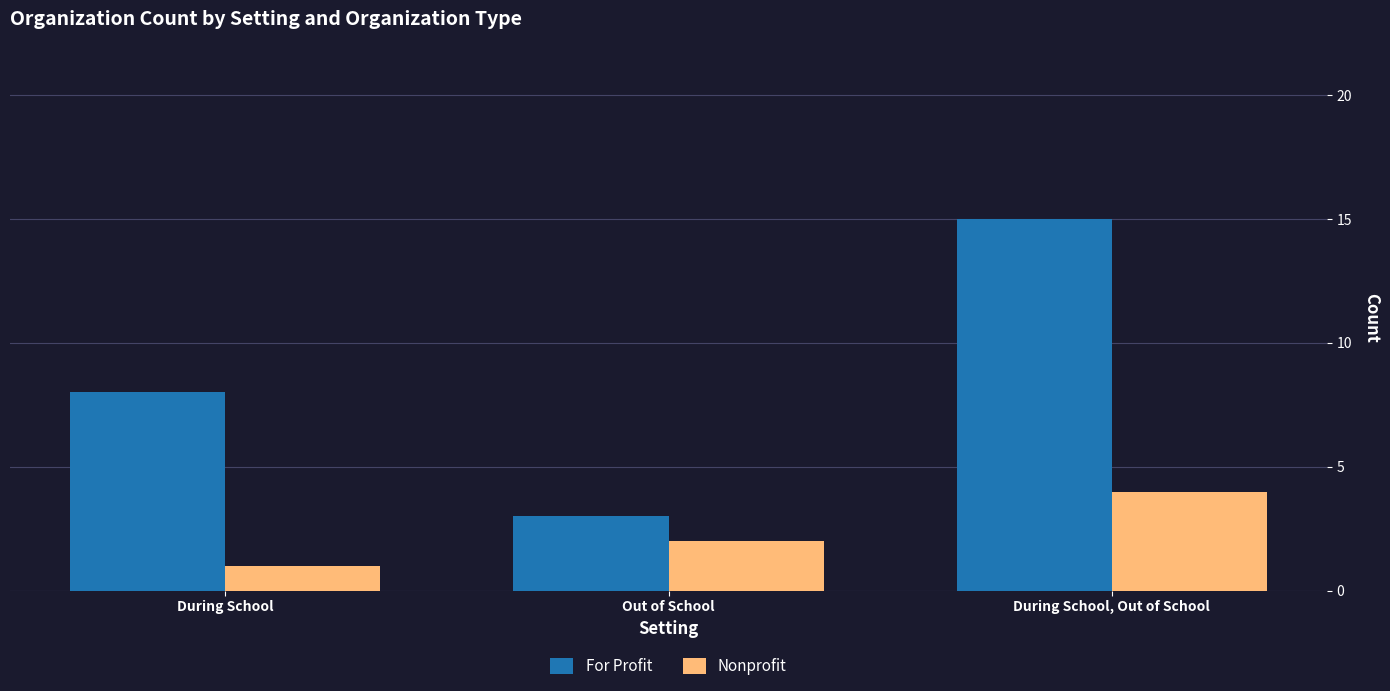

Rank the categories by Nonprofit value from lowest to highest.

During School, Out of School, During School, Out of School